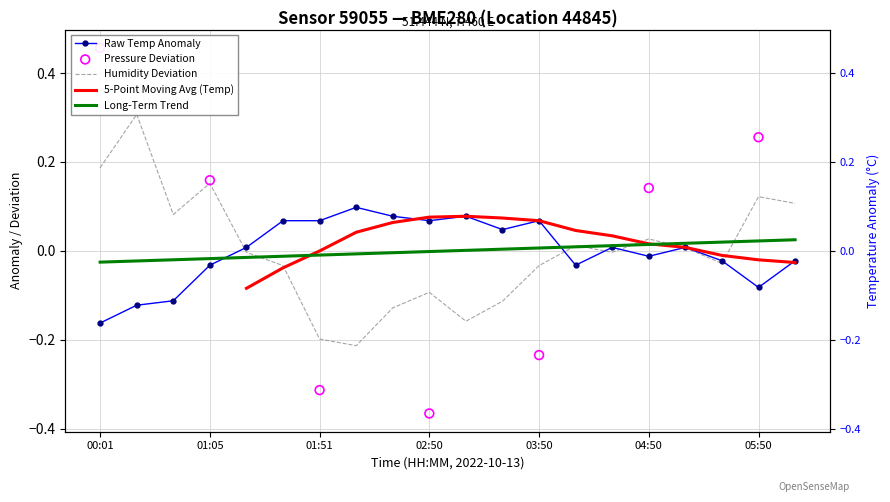

Which series has the largest total across all categories?

temperature